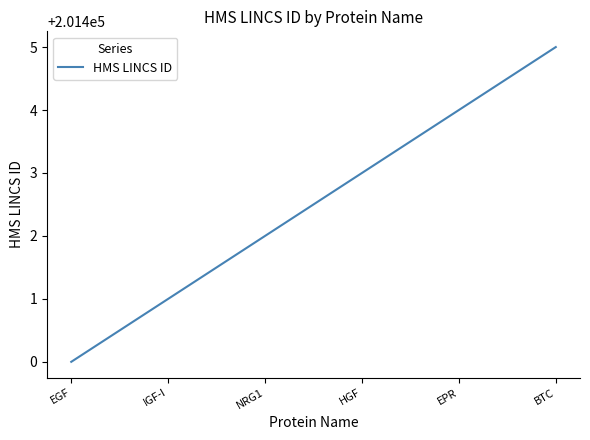

Is it true that the value at HGF is 201403?

True